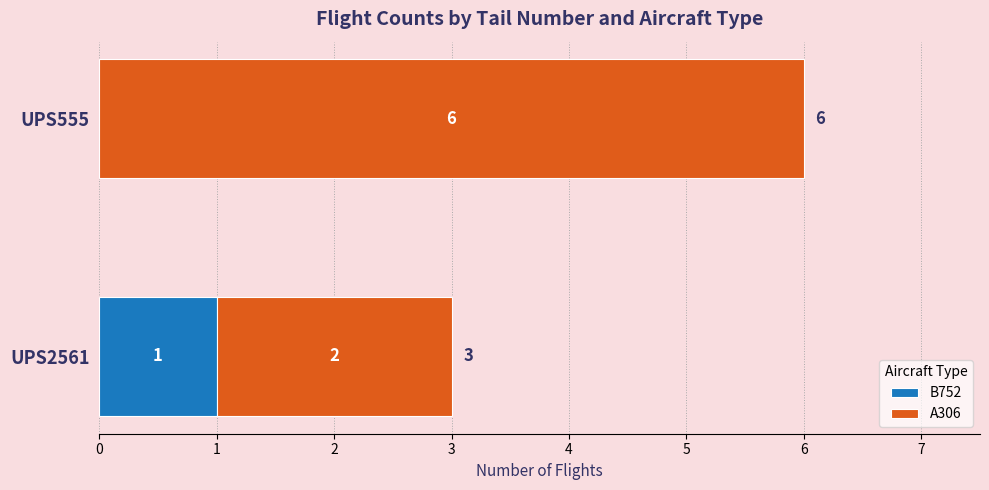

At which category is the sum across all series the highest?

UPS555